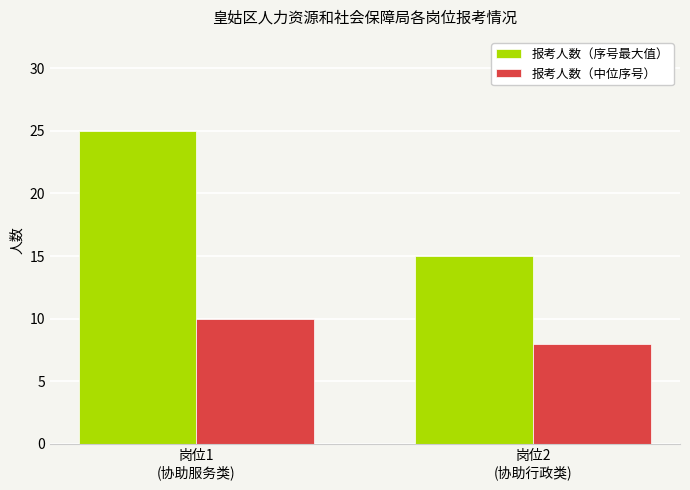

What is the minimum value for 报考人数（中位序号）?

8